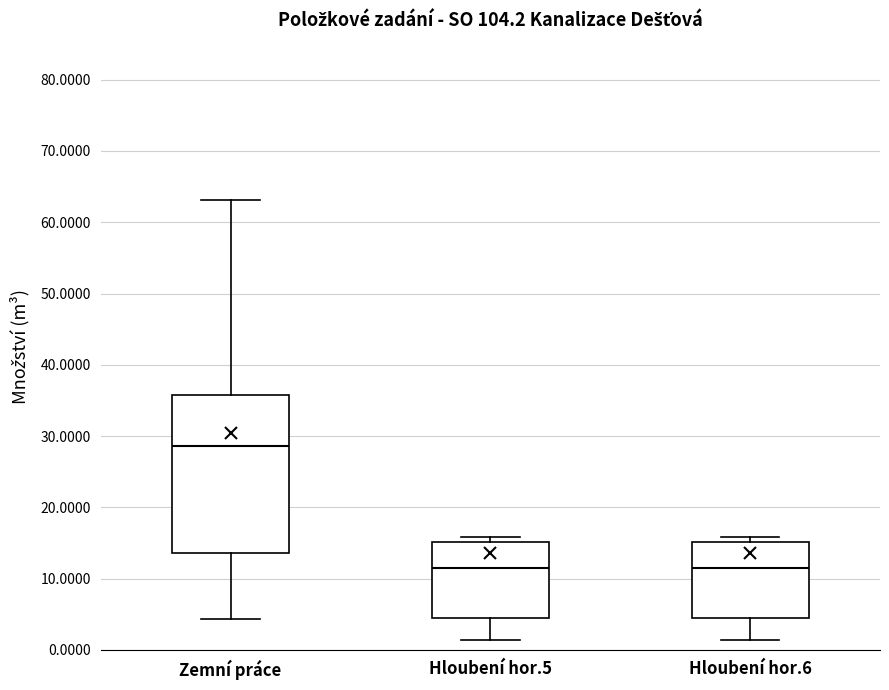

Comparing the boxes themselves (not the whiskers), which one is the tallest?

Zemní práce